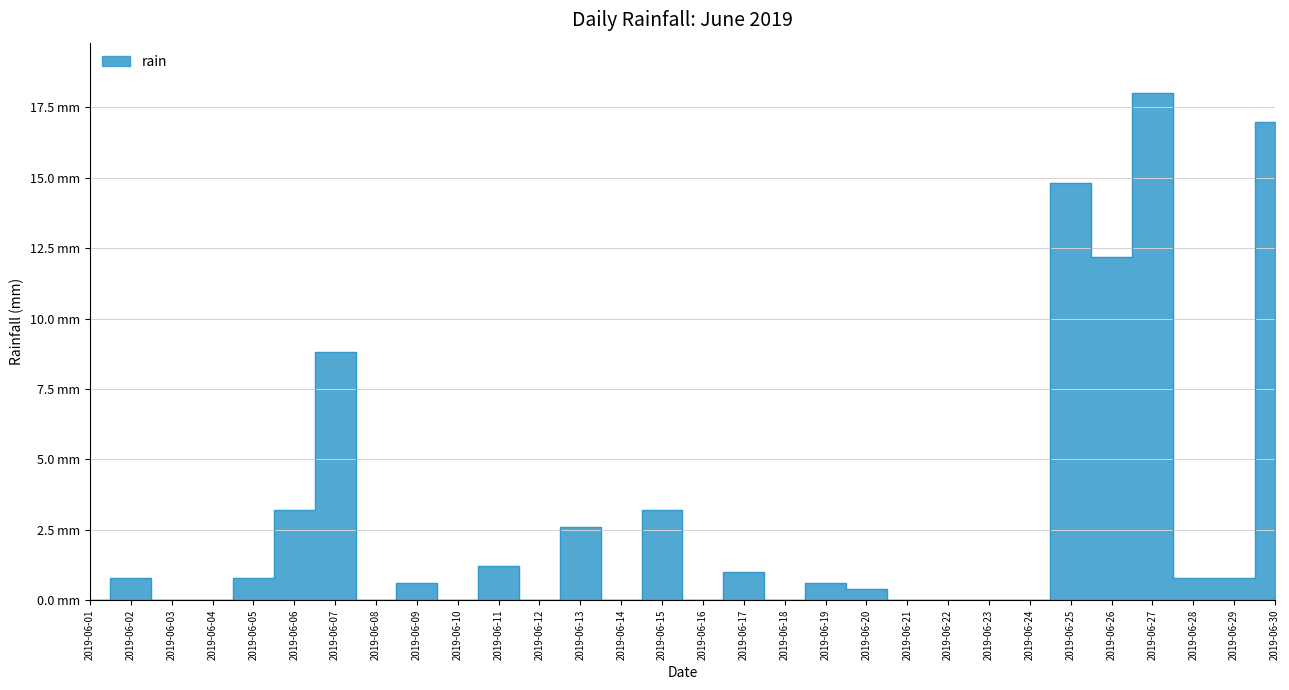

Rank the categories by value from lowest to highest.

2019-06-01, 2019-06-03, 2019-06-04, 2019-06-08, 2019-06-10, 2019-06-12, 2019-06-14, 2019-06-16, 2019-06-18, 2019-06-21, 2019-06-22, 2019-06-23, 2019-06-24, 2019-06-20, 2019-06-09, 2019-06-19, 2019-06-02, 2019-06-05, 2019-06-28, 2019-06-29, 2019-06-17, 2019-06-11, 2019-06-13, 2019-06-06, 2019-06-15, 2019-06-07, 2019-06-26, 2019-06-25, 2019-06-30, 2019-06-27